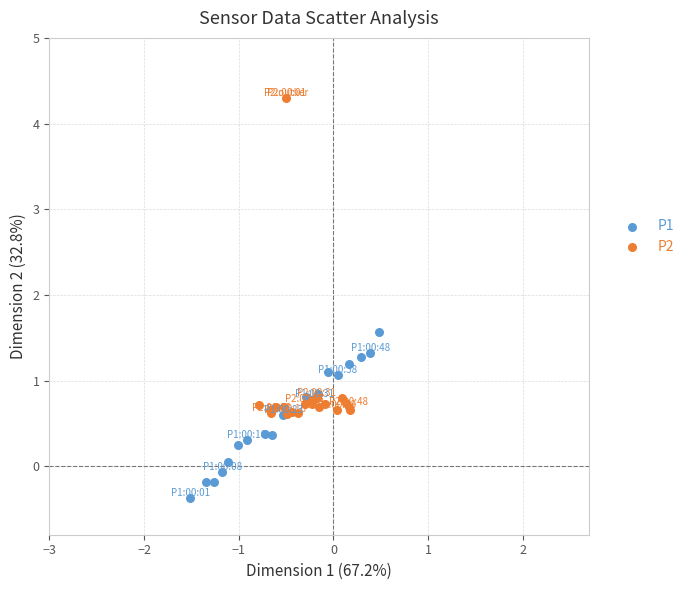

Which series has the widest spread of Y values?

P2